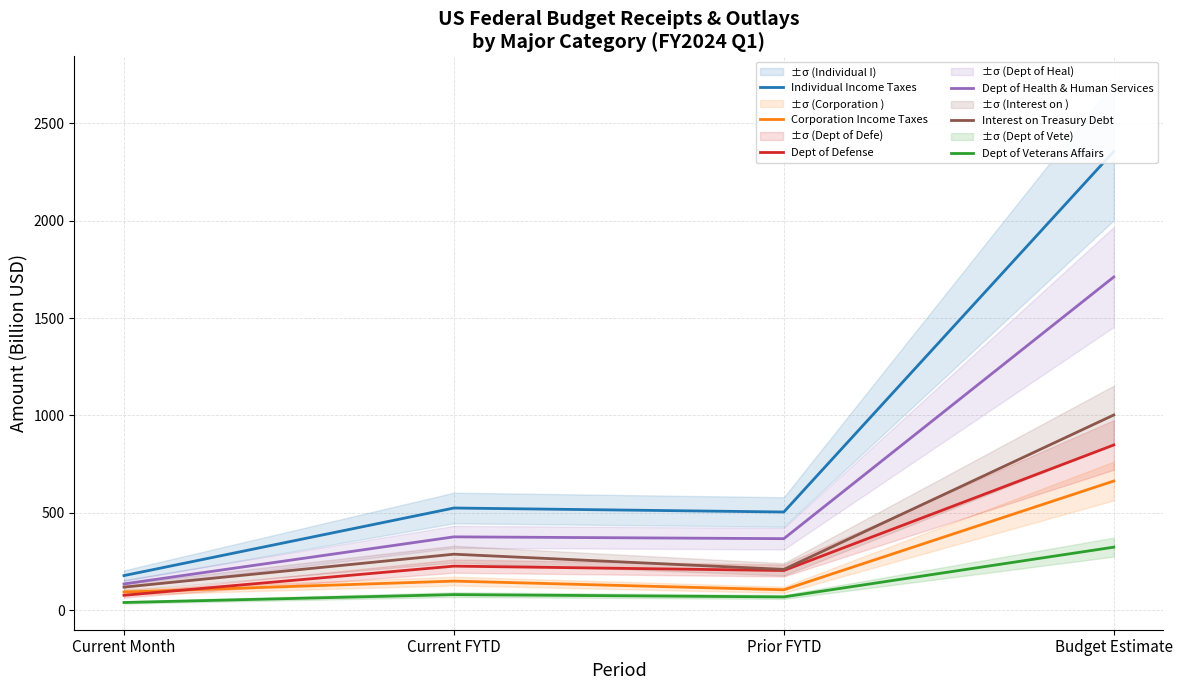

How many lines are shown in the chart?

6